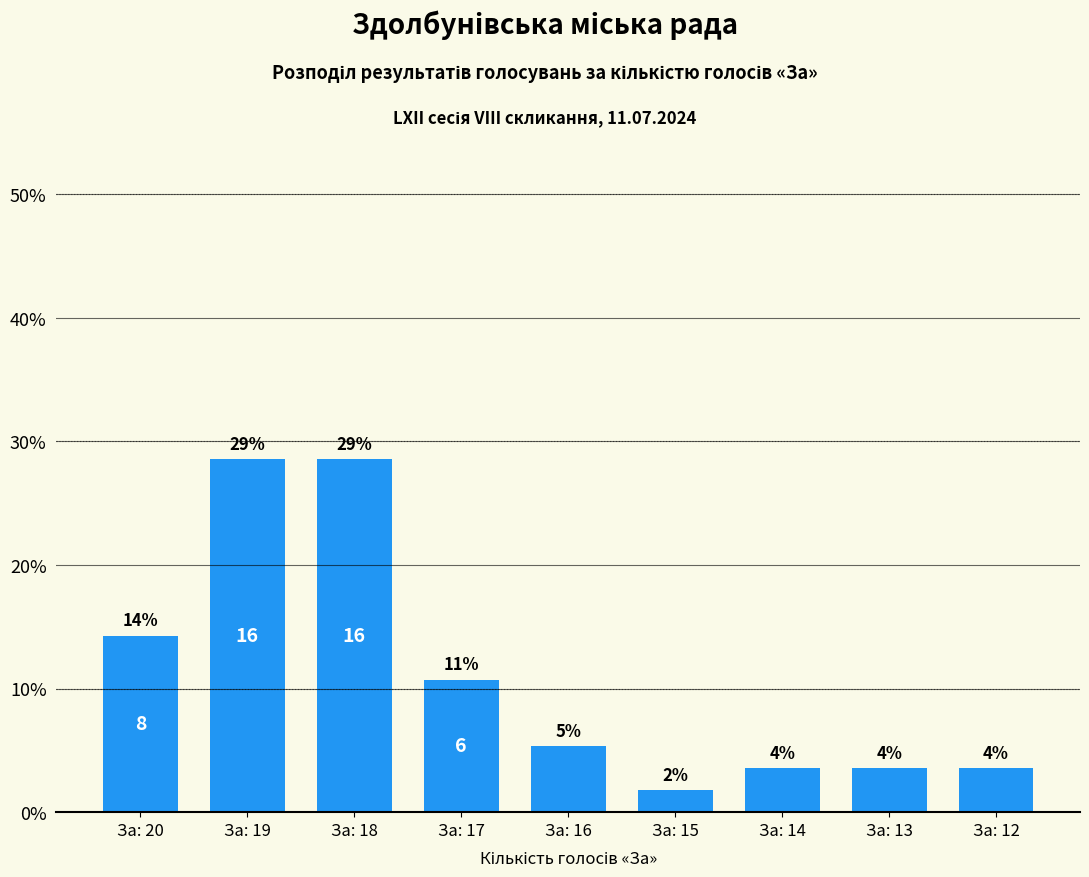

Does the chart contain stacked bars?

No